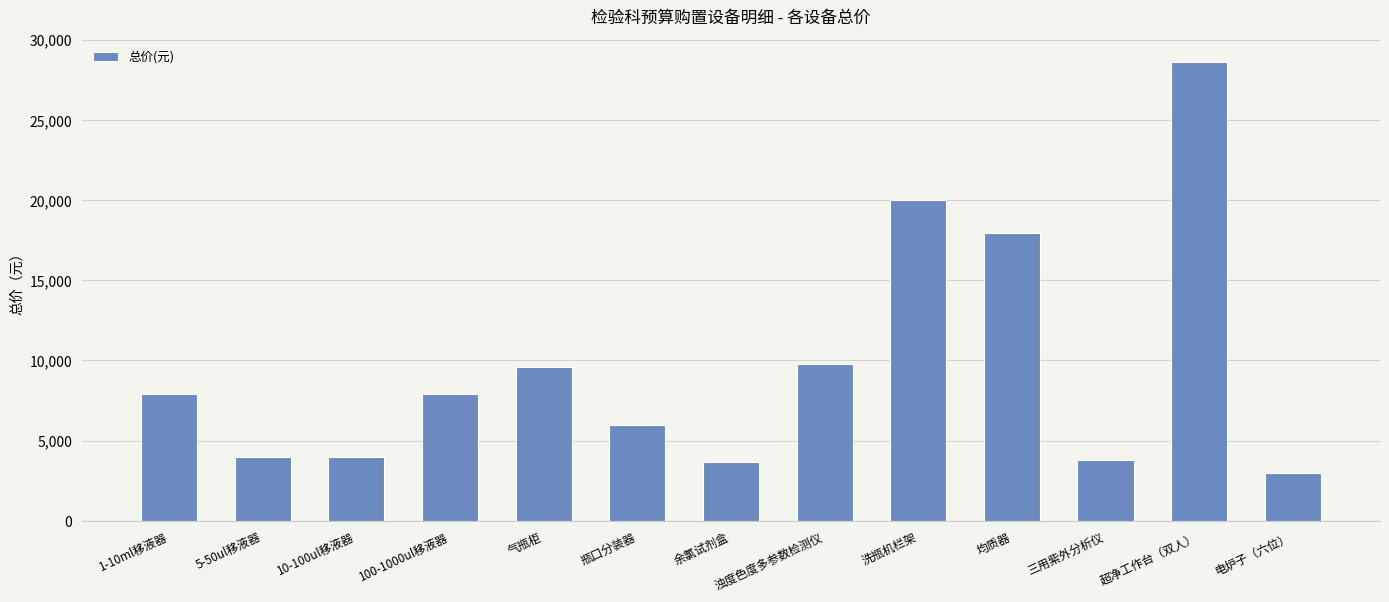

True or false: the data shows 6000 at 瓶口分装器.

True